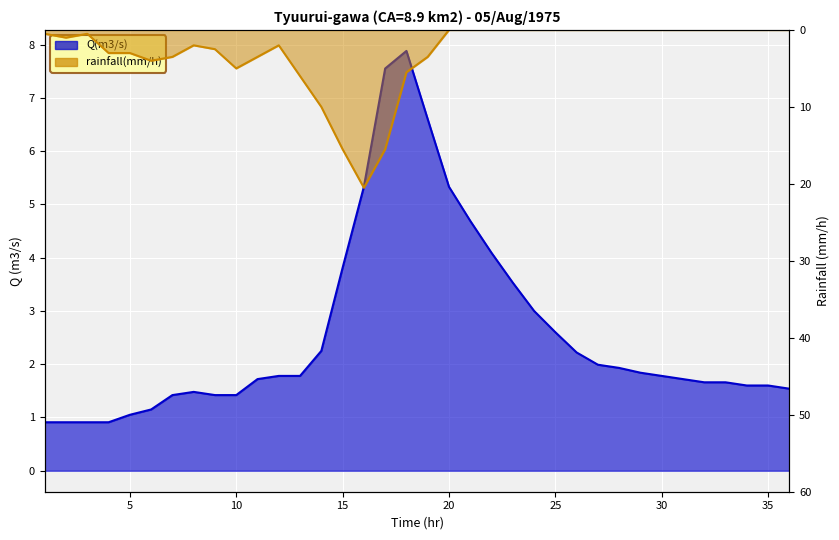

List the labels in order of rainfall(mm/h) value, smallest first.

20, 21, 22, 23, 24, 25, 26, 27, 28, 29, 30, 31, 32, 33, 34, 35, 36, 1, 3, 2, 8, 12, 9, 4, 5, 7, 11, 19, 6, 10, 18, 13, 14, 15, 17, 16